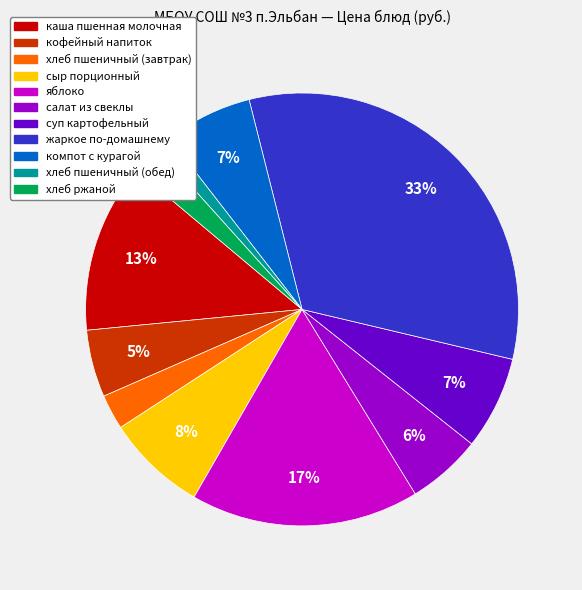

Combined, do сыр порционный and хлеб пшеничный (обед) account for over 50%?

No